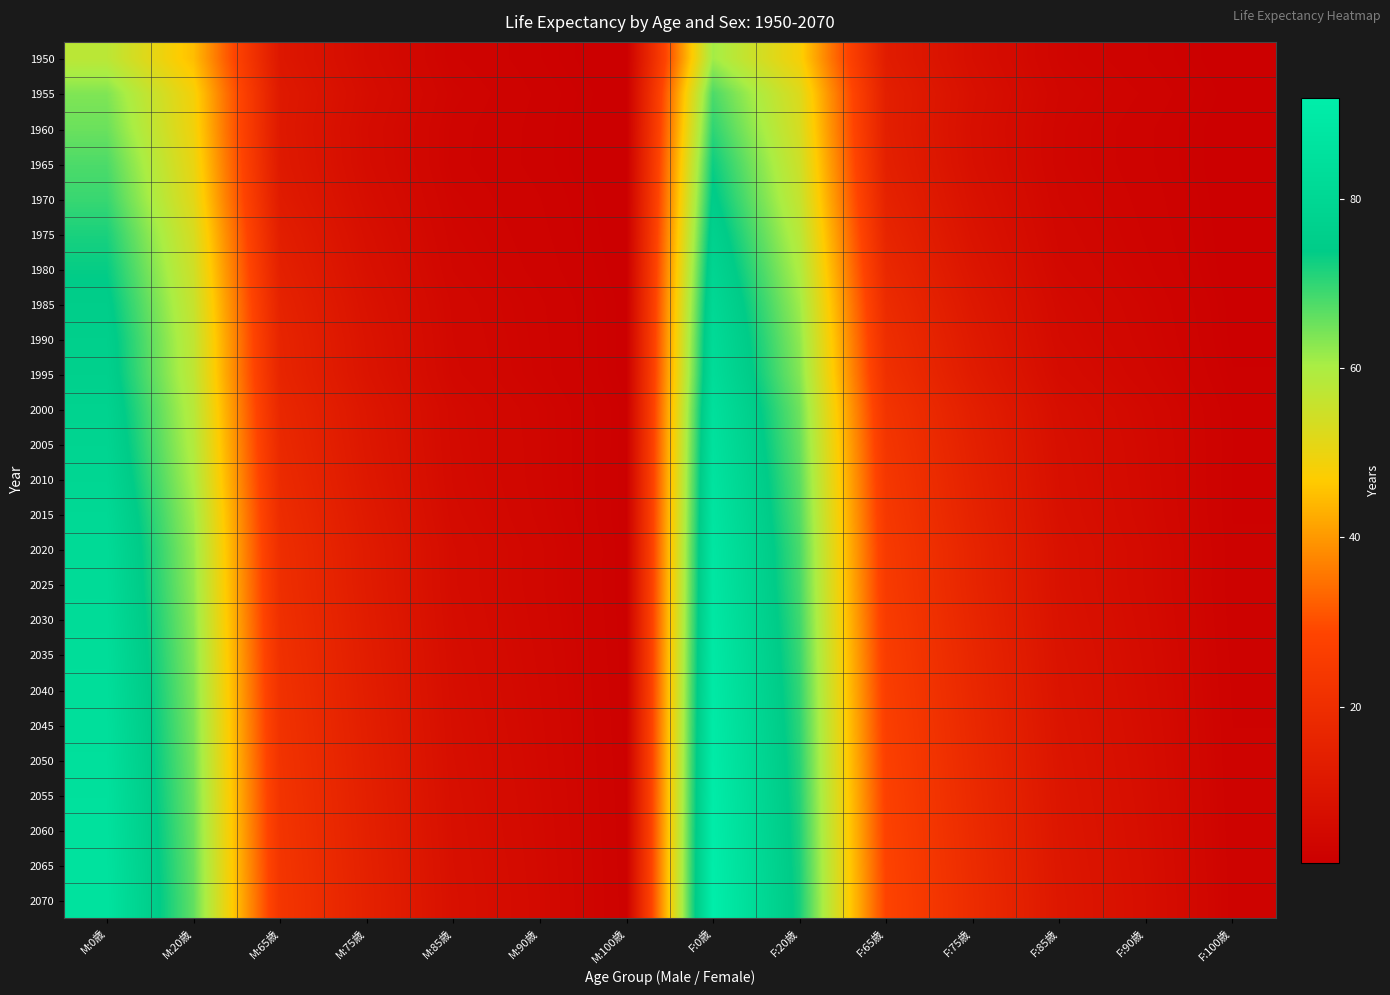

Which has a higher value, F:0歳 or M:0歳?

F:0歳